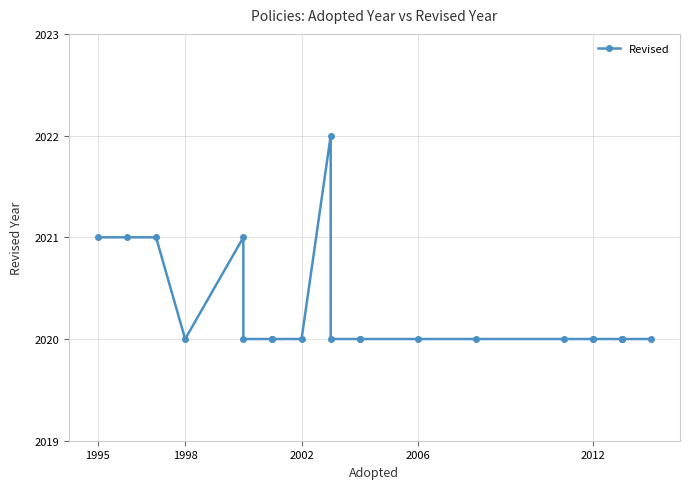

How many lines are shown in the chart?

1